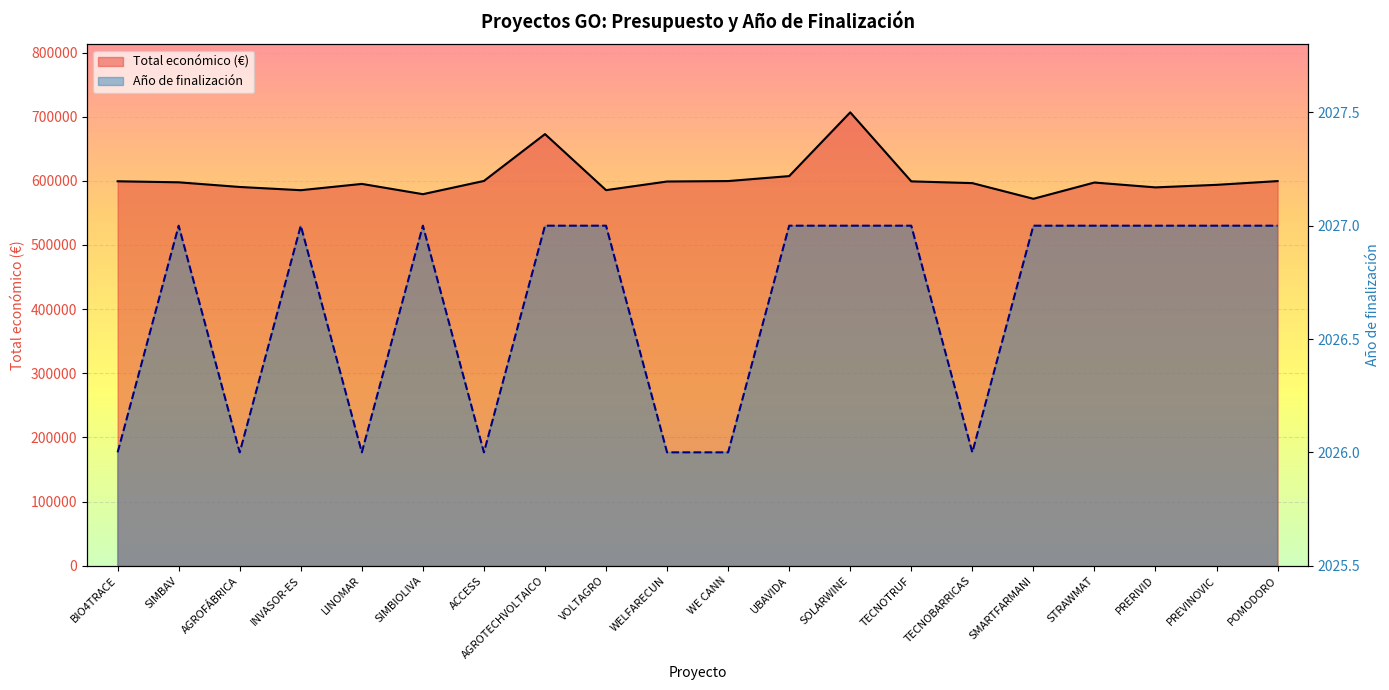

Rank the series by their maximum value, from lowest to highest.

Año de finalización, Total económico (M€)